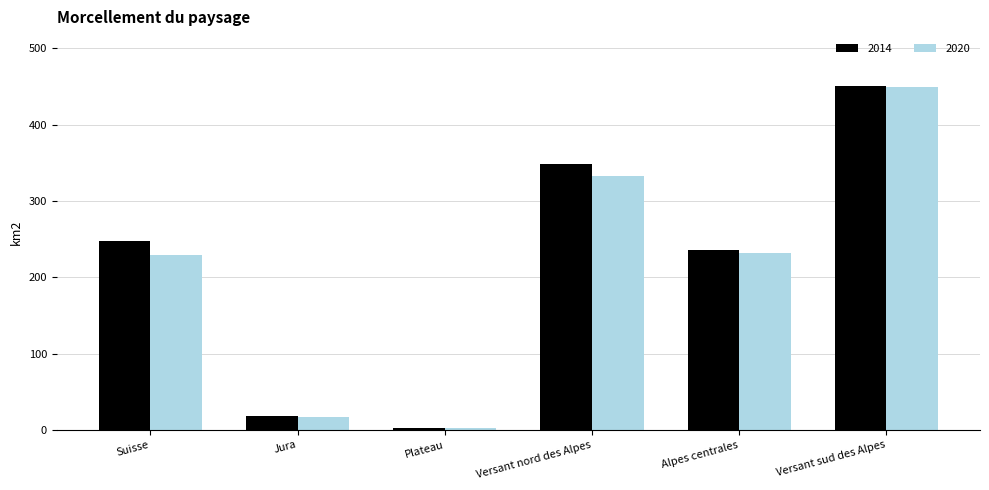

Is the value of 2014 at Jura greater than the value of 2020 at Suisse?

No